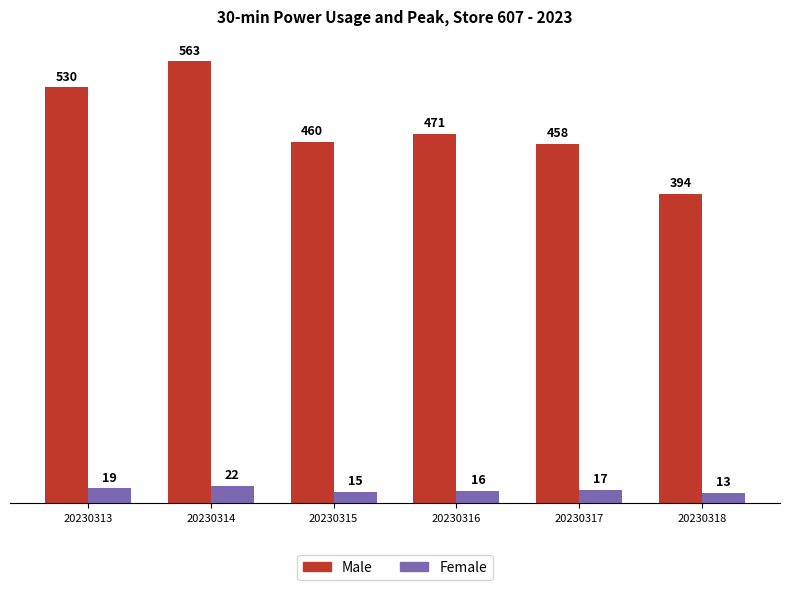

What is the difference between the maximum and minimum values in the Male series?

169